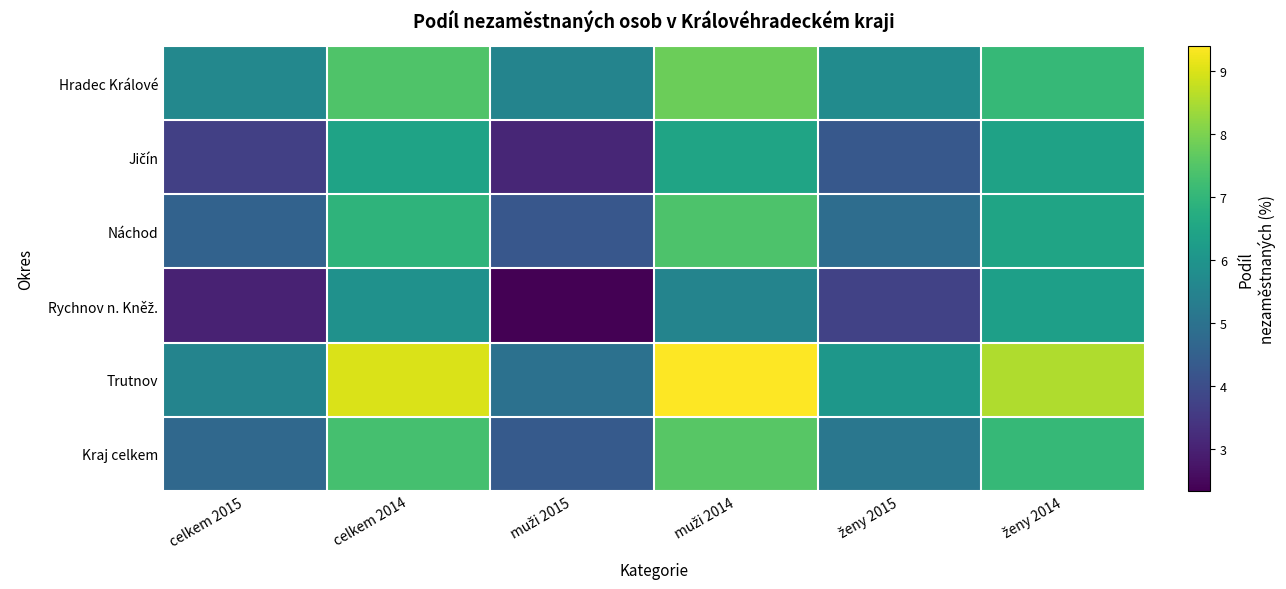

Rank the series by their maximum value, from highest to lowest.

Trutnov, Hradec Králové, Kraj celkem, Náchod, Jičín, Rychnov n. Kněž.